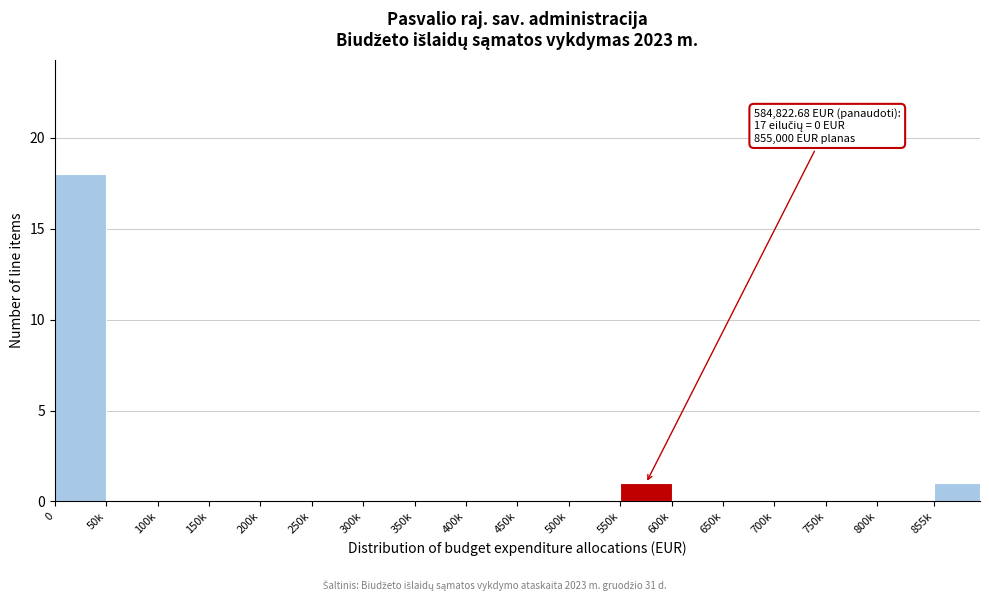

Reading right to left, transcribe all the data shown in this chart.

855k=1	800k=0	750k=0	700k=0	650k=0	600k=0	550k=1	500k=0	450k=0	400k=0	350k=0	300k=0	250k=0	200k=0	150k=0	100k=0	50k=0	0=18